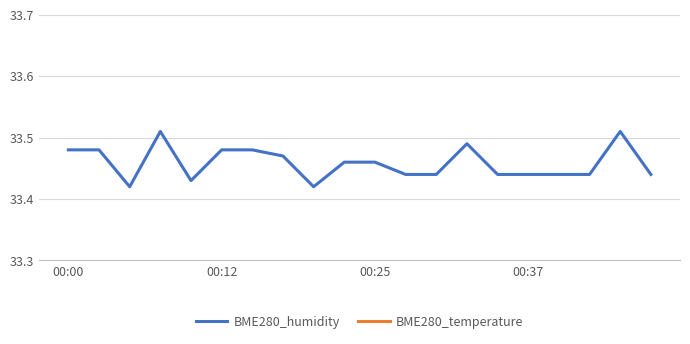

Rank the series at 13 from highest to lowest value.

BME280_humidity, BME280_temperature